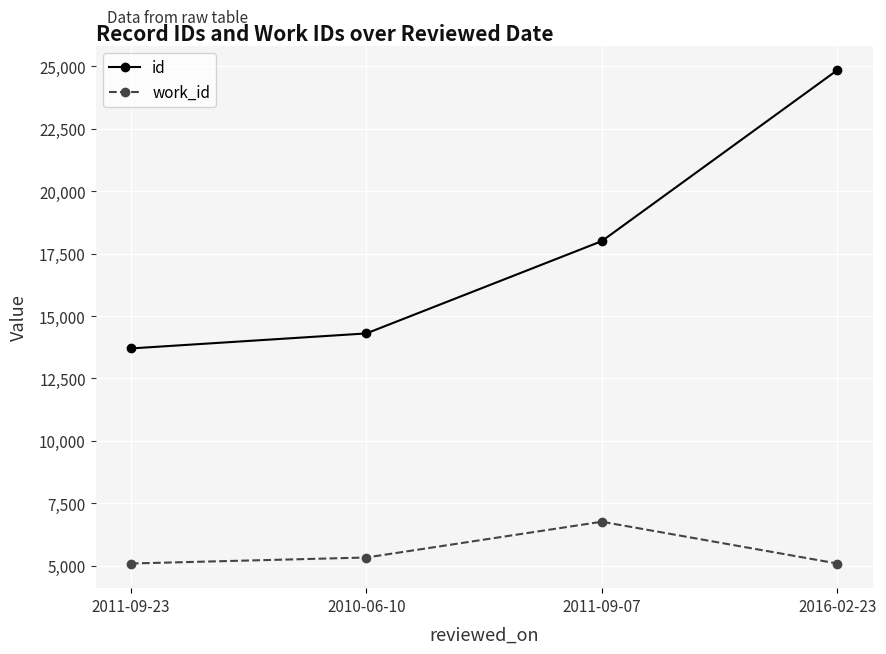

What is the minimum value shown in the chart?

5088